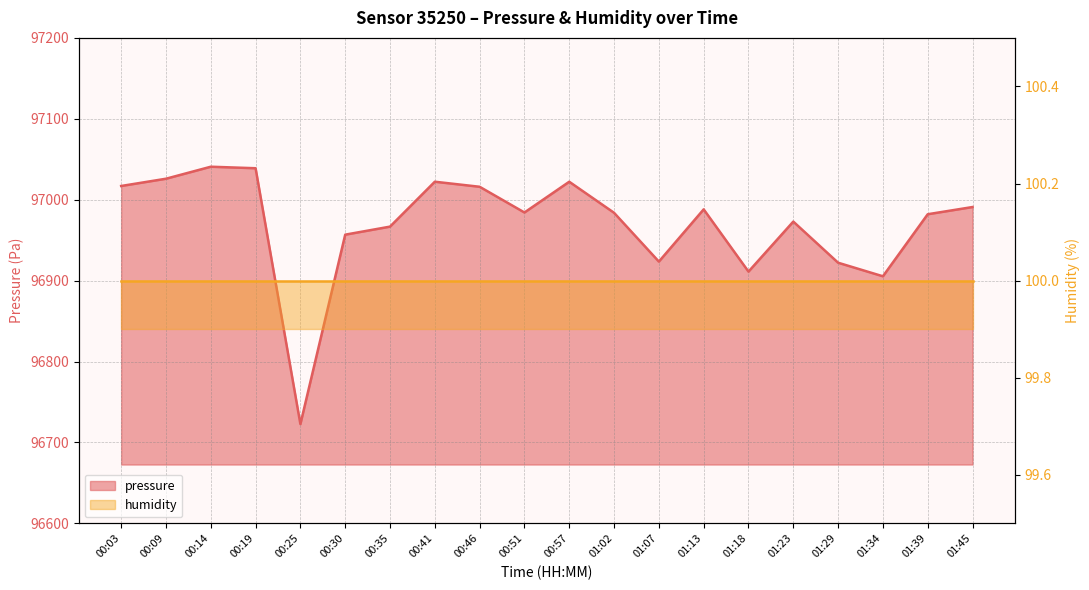

Reading left to right, transcribe all the data shown in this chart.

97017.0	97025.9	97040.8	97038.9	96722.7	96956.8	96966.8	97022.2	97016.0	96984.2	97022.2	96983.8	96923.5	96988.1	96911.2	96973.0	96922.1	96905.4	96982.1	96991.0